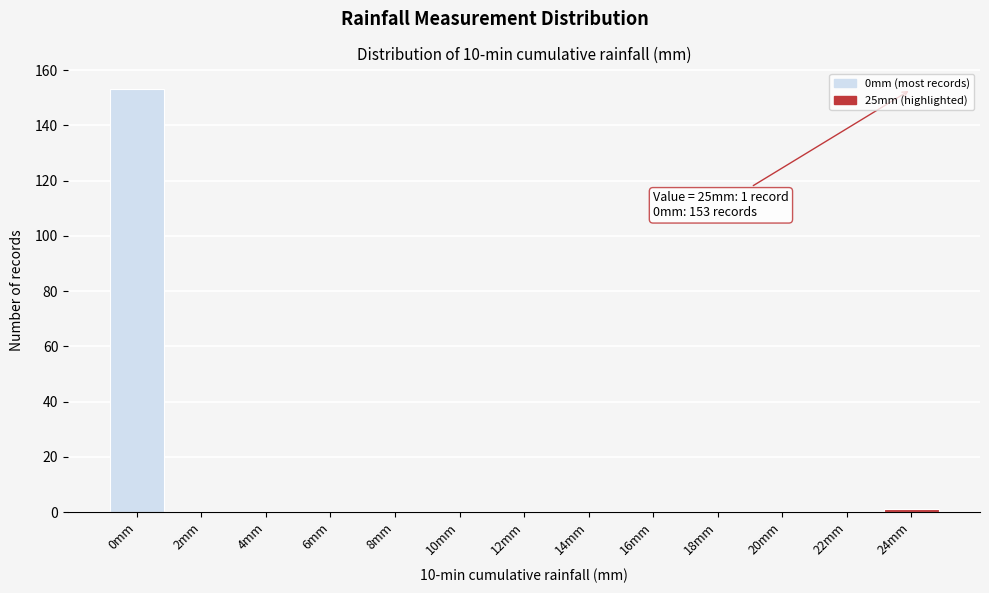

Reading left to right, extract all data points from this chart.

0mm=153	2mm=0	4mm=0	6mm=0	8mm=0	10mm=0	12mm=0	14mm=0	16mm=0	18mm=0	20mm=0	22mm=0	24mm=1